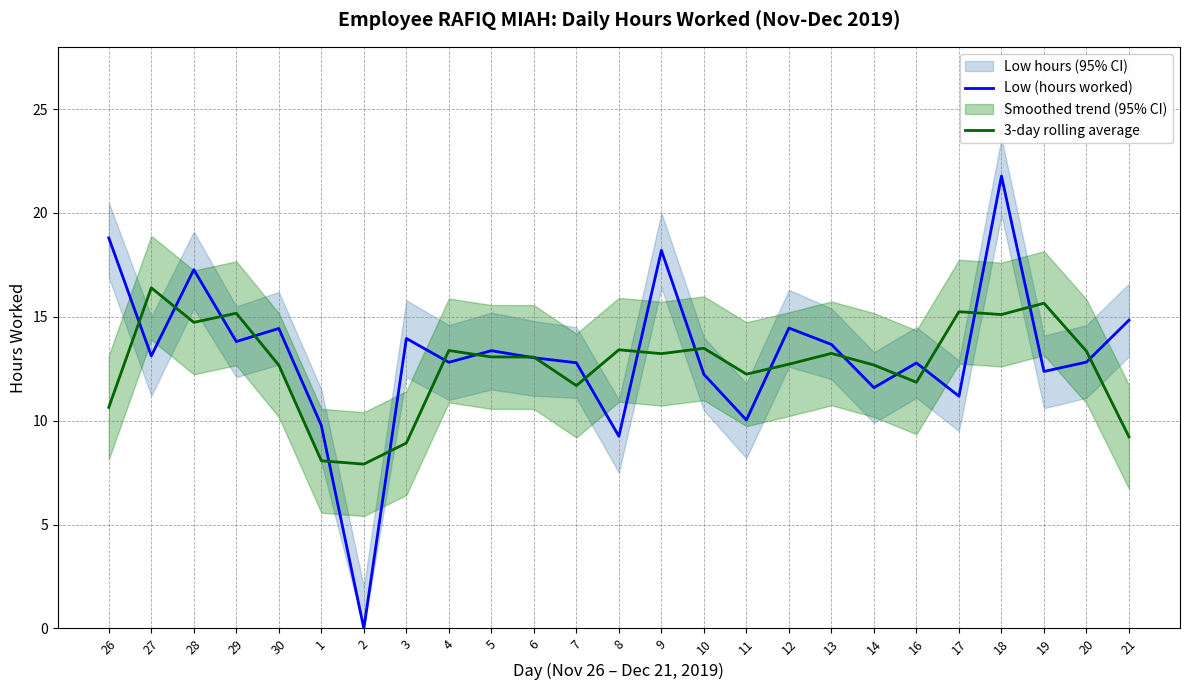

How many intersections are there between Low (hours worked) and 3-day rolling average?

20